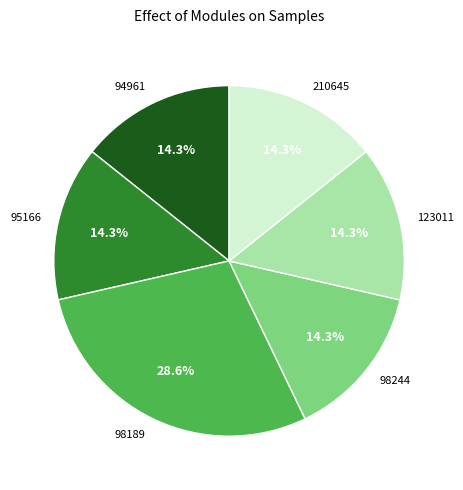

True or false: 95166 accounts for 14% of the total.

True